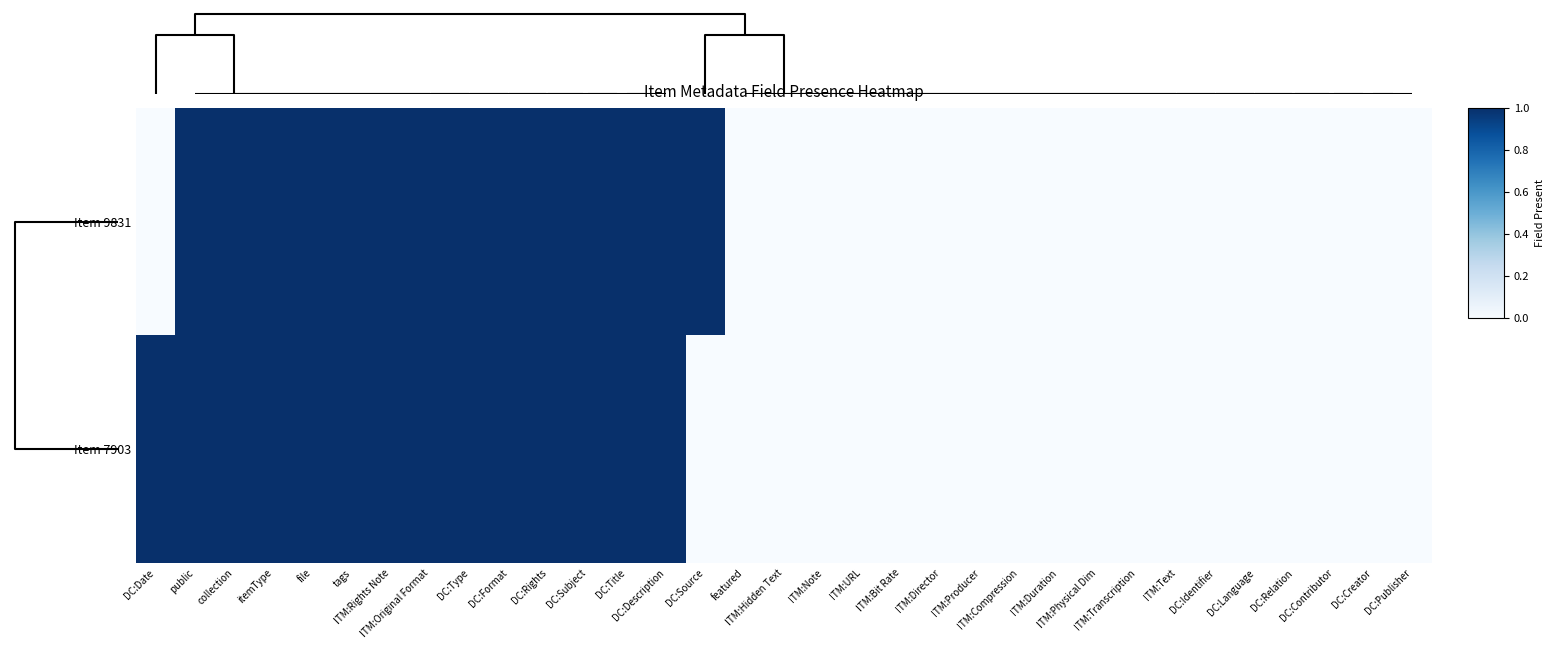

Which series has the largest total across all categories?

Item 9831